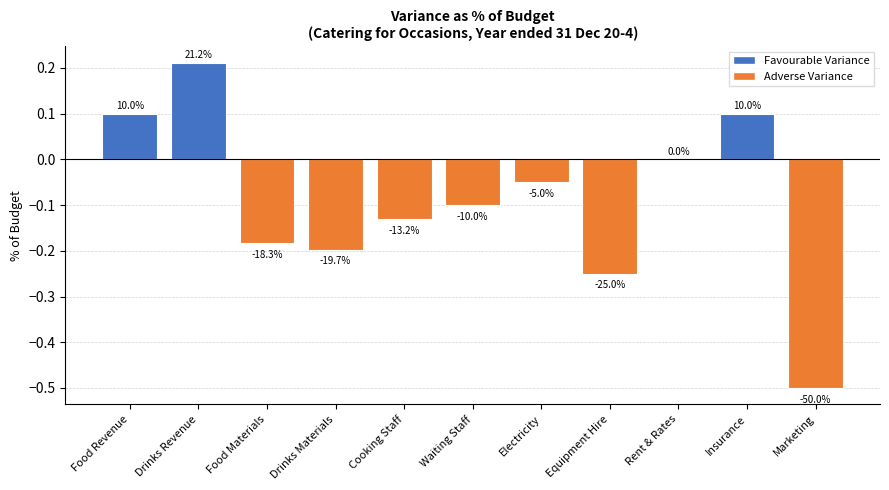

What is the greatest value displayed?

0.2